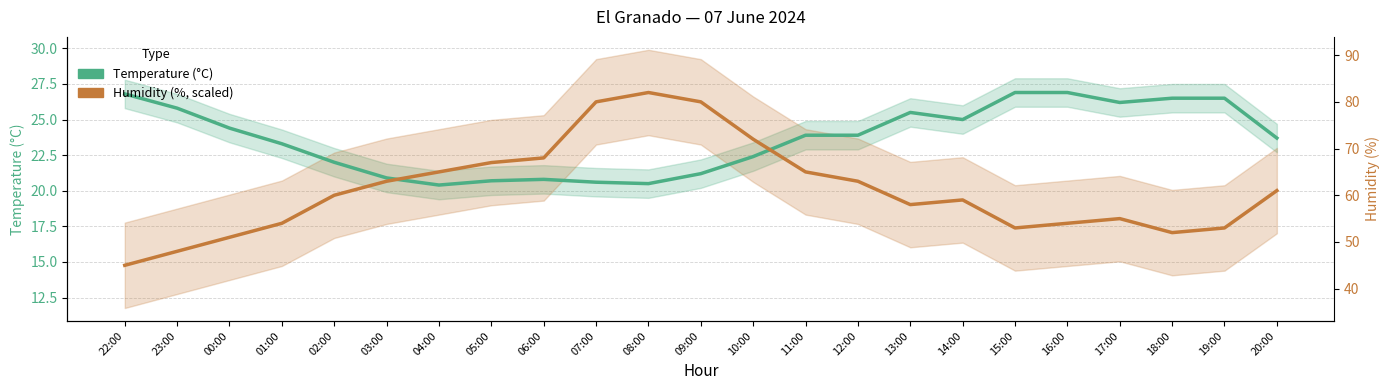

What are all the series names shown in the legend?

Temperature (°C), Humidity (%, scaled)